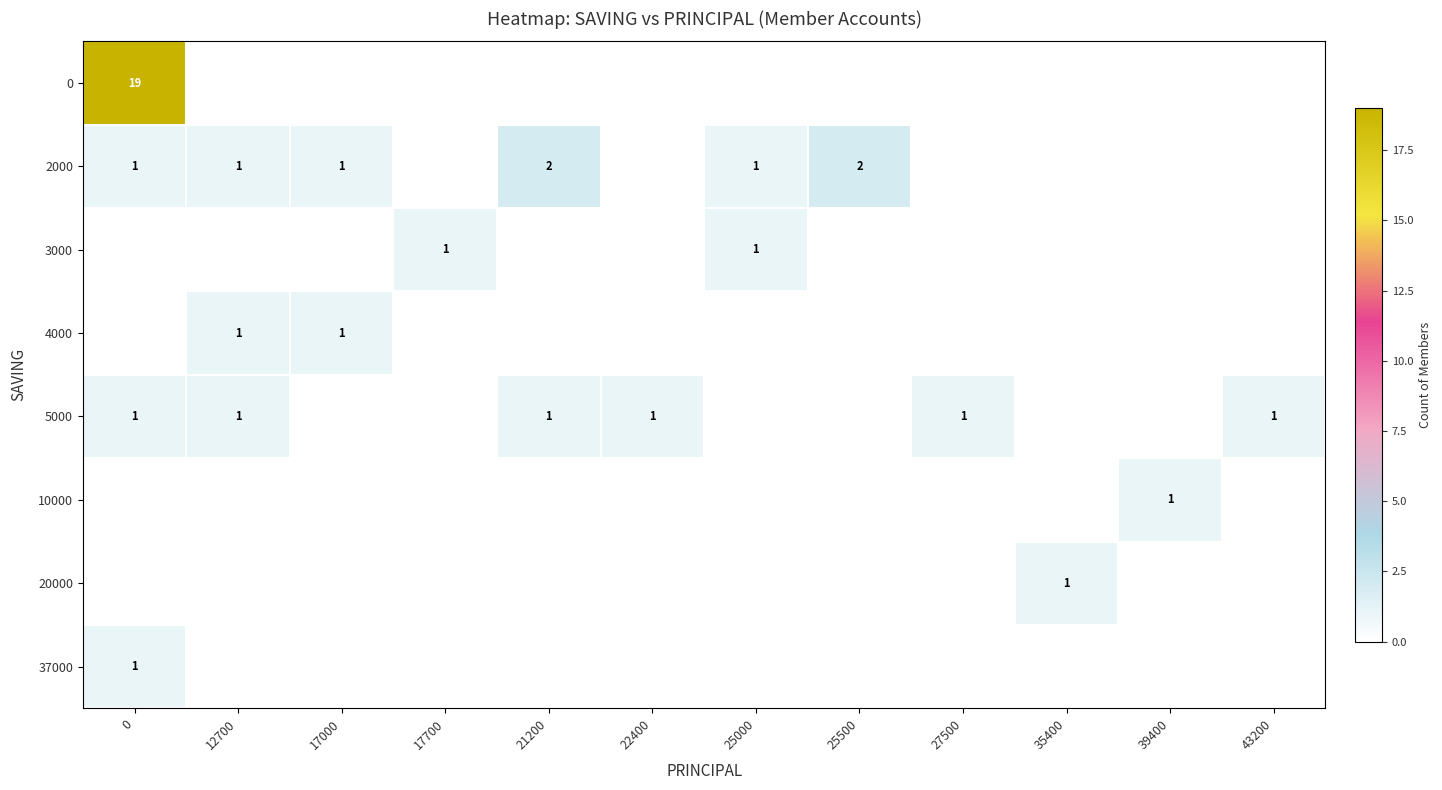

True or false: 4000 has a value of 2 at 12700.

False